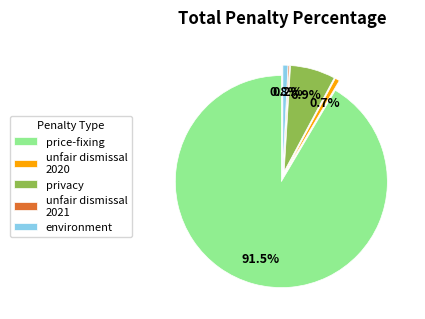

Is there a majority slice in this chart?

Yes